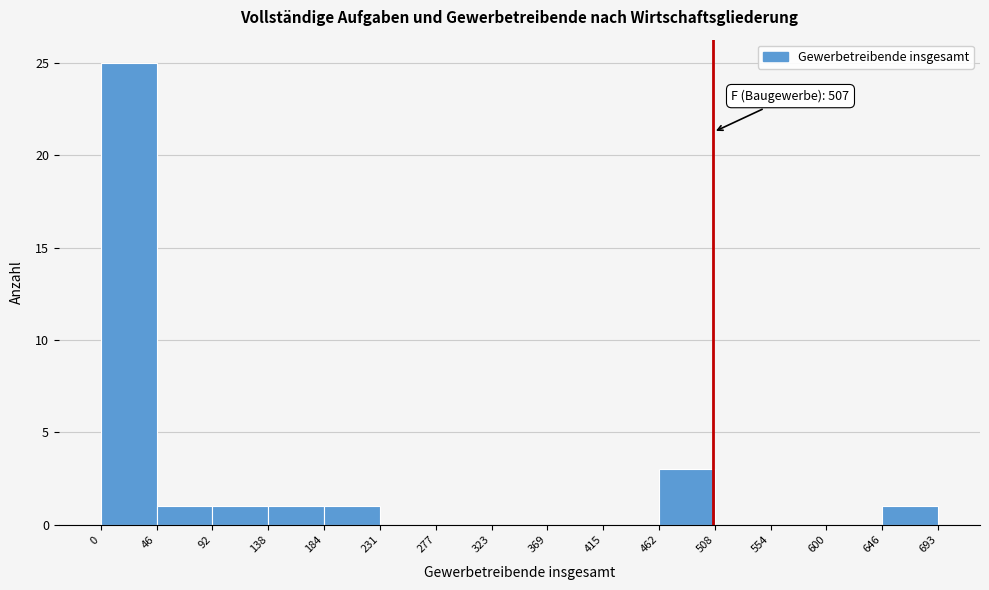

Over which range of the x-axis is the bar tallest?

0 to 46